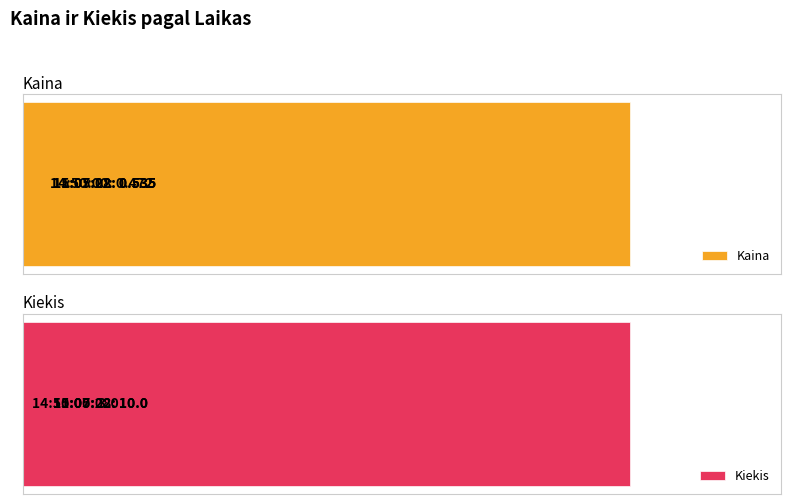

How many Kiekis values are between 3 and 10?

3